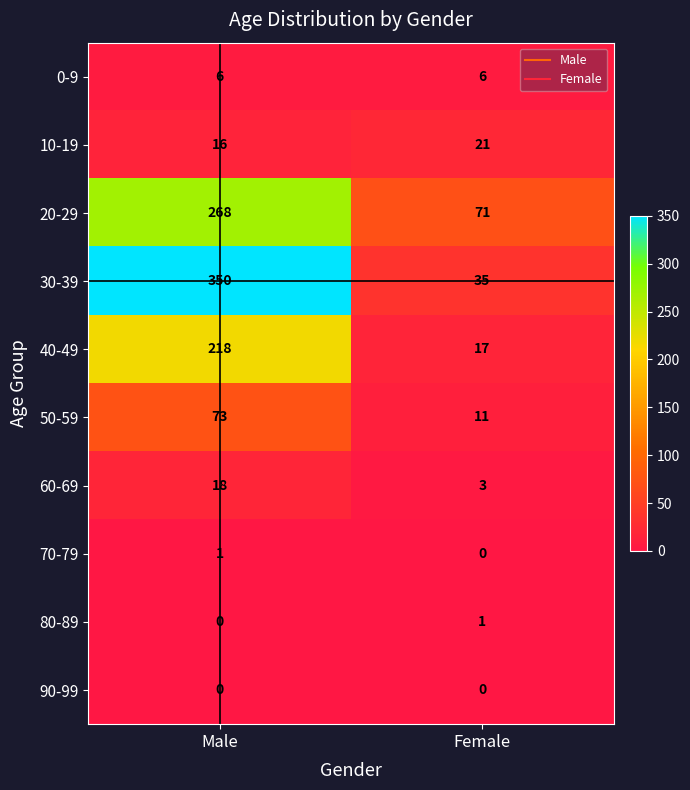

Read the 20-29 value at Female, to the nearest 50.

50